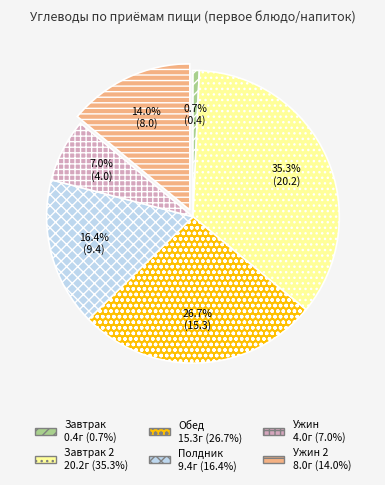

Is there a majority slice in this chart?

No